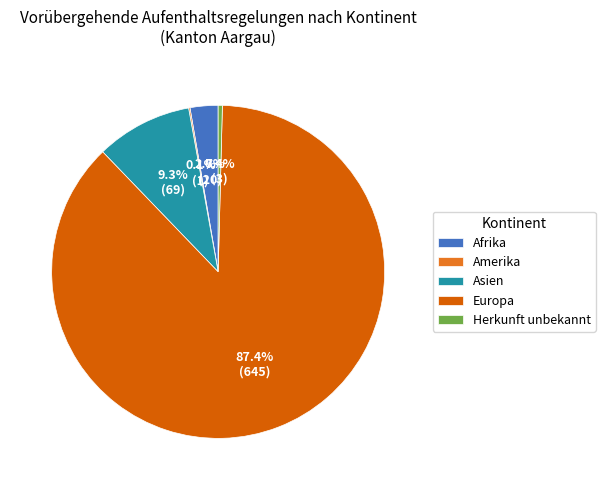

To the nearest percent, what portion does Europa represent?

87%